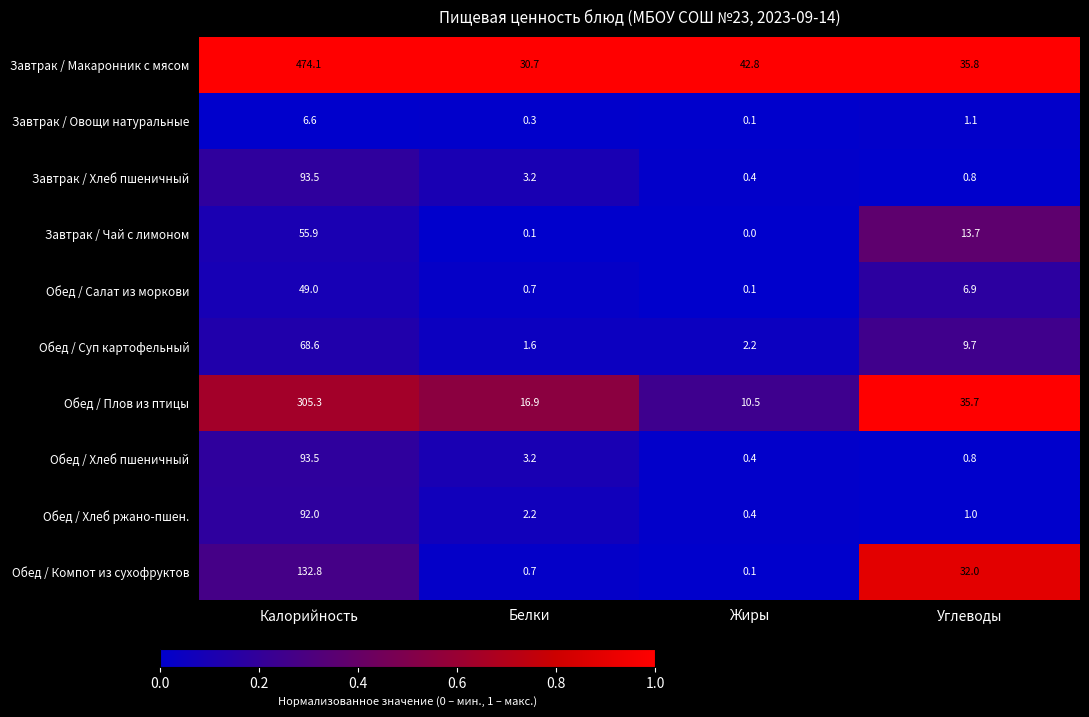

Rank the categories by Обед / Хлеб ржано-пшен. value from lowest to highest.

Жиры, Углеводы, Белки, Калорийность